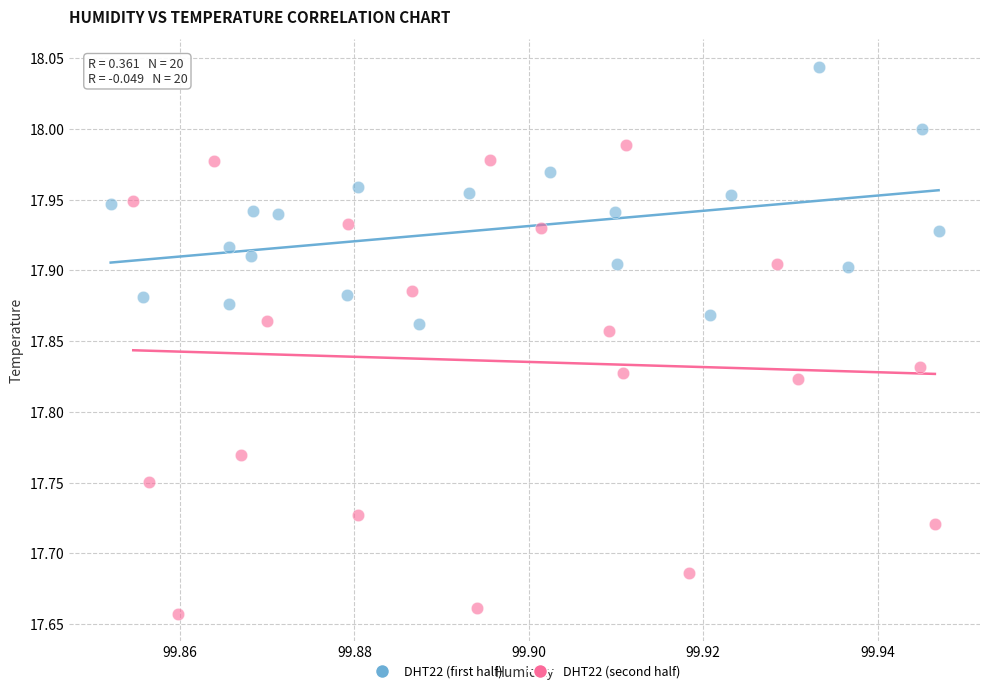

Which series contains the highest Y value?

DHT22 (first half)